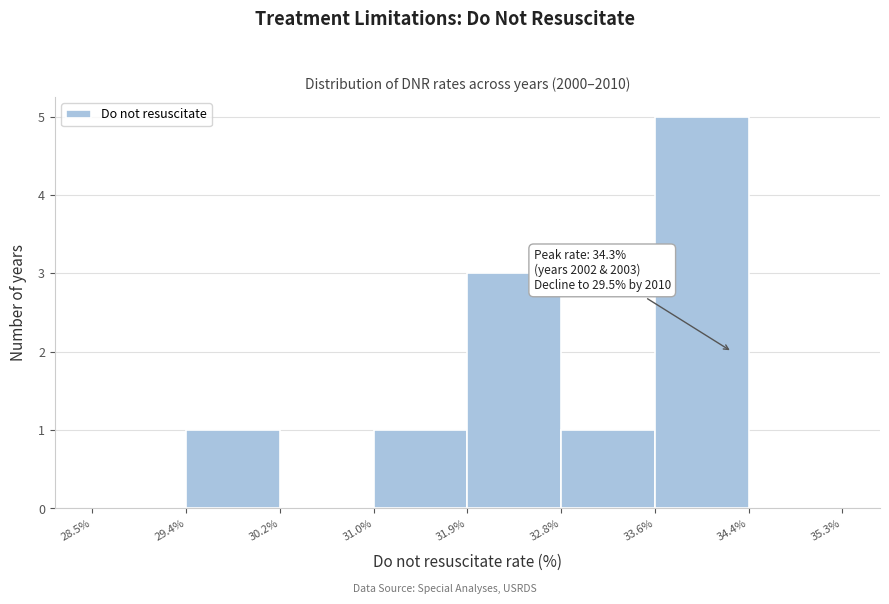

Over which range of the x-axis is the bar tallest?

33.6% to 34.4%